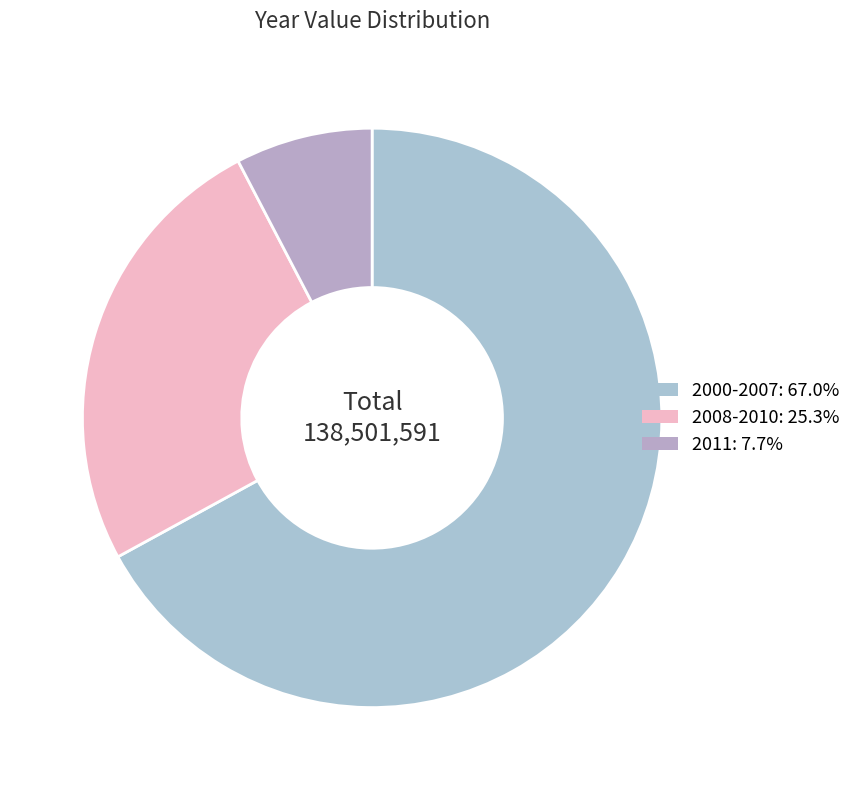

How many slices are in this pie chart?

3